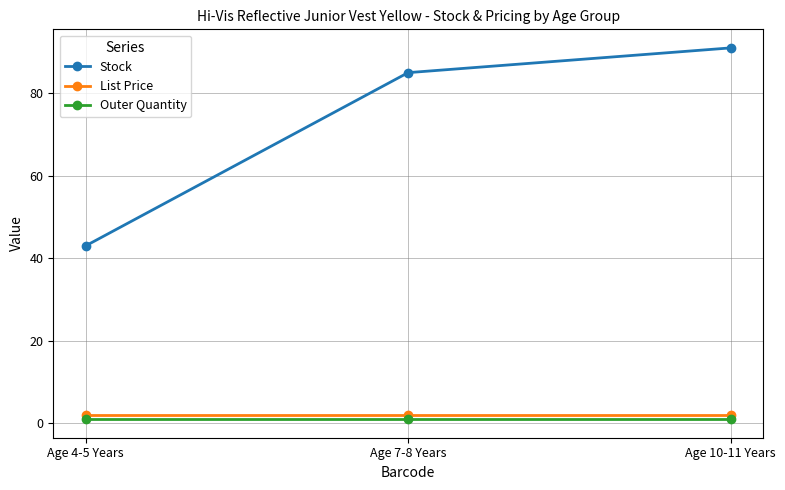

At which label does Stock reach its minimum?

Age 4-5 Years